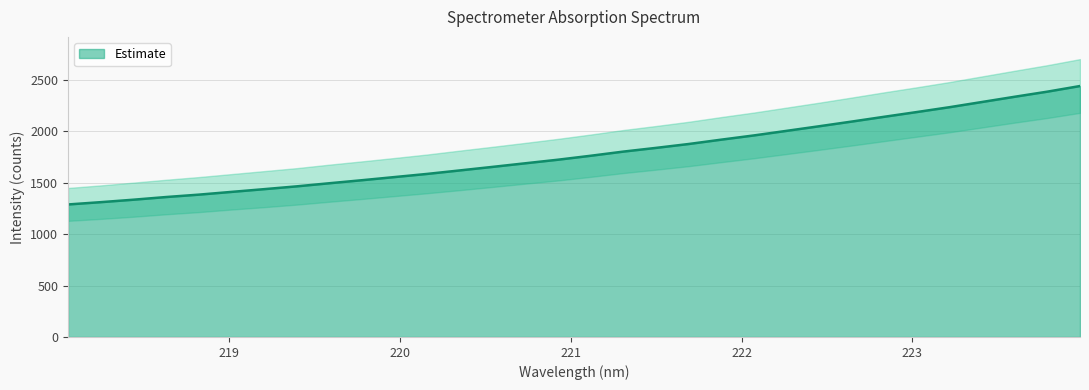

What is the sum of all values?

57199.5